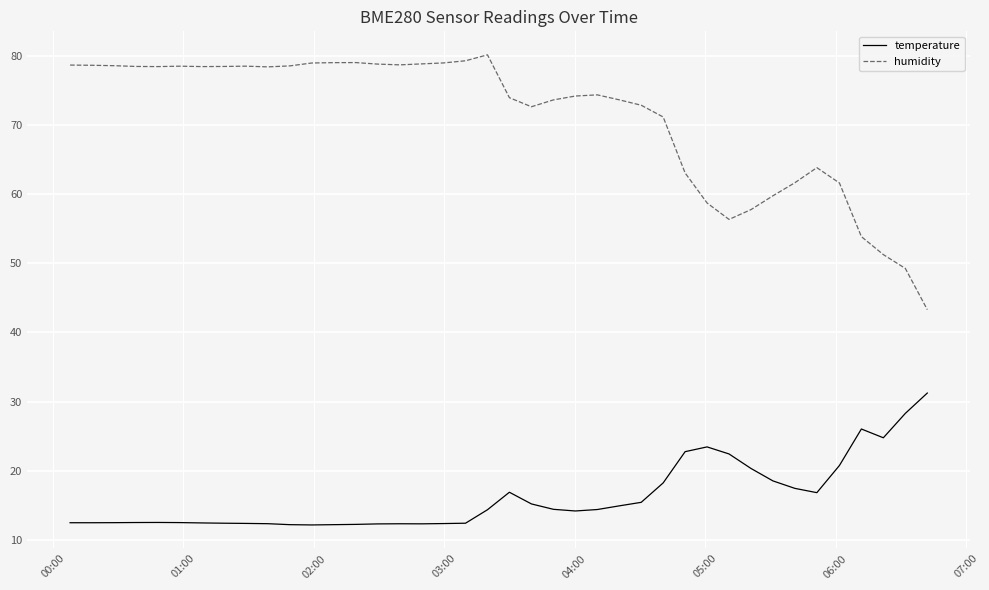

Which series has the largest total across all categories?

humidity